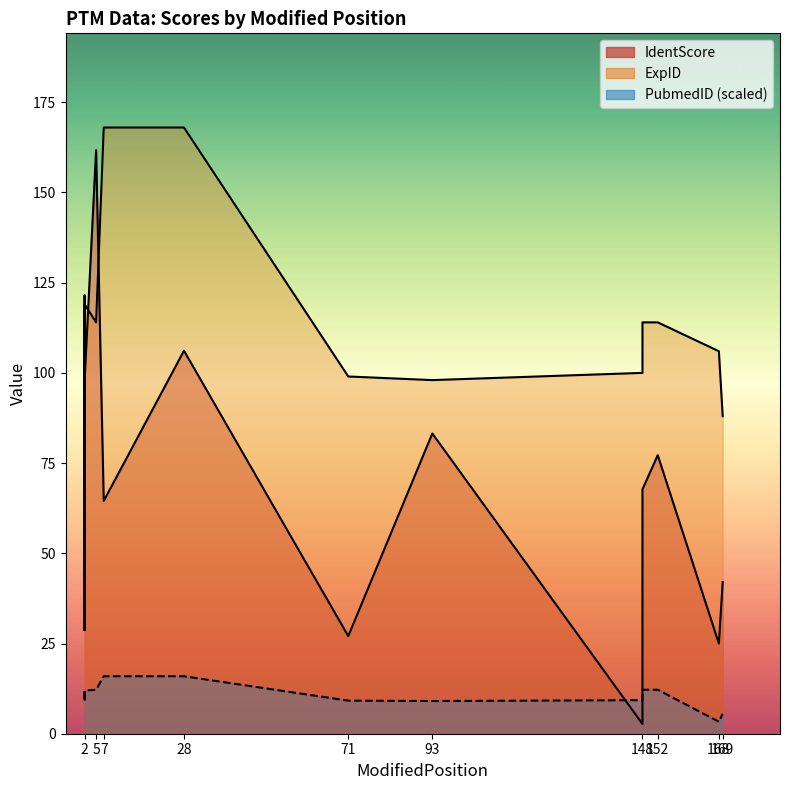

Reading right to left, list all the values displayed in this chart.

IdentScore: 42.0	25.0	77.2	67.7	2.7	83.2	27.1	106.1	64.5	161.8	98.0	34.6	28.7	121.4	37.8	34.6	28.7	37.8
ExpID: 88.0	106.0	114.0	114.0	100.0	98.0	99.0	168.0	168.0	114.0	119.0	99.0	99.0	119.0	99.0	99.0	99.0	99.0
PubmedID: 5.6	3.3	12.2	12.2	9.3	9.1	9.2	15.9	15.9	12.2	12.0	9.2	9.2	12.0	9.2	9.2	9.2	9.2